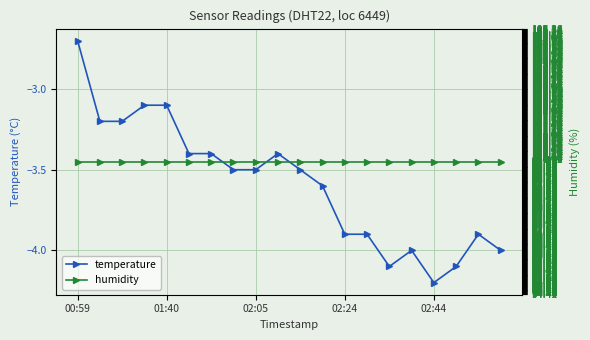

Where does the temperature series first go above -3?

00:59